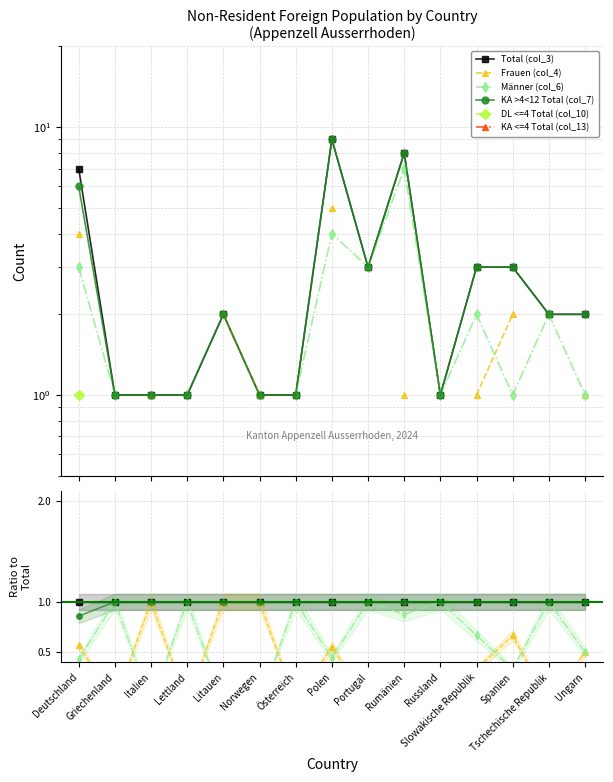

Does the chart display data point markers on the line(s)?

Yes